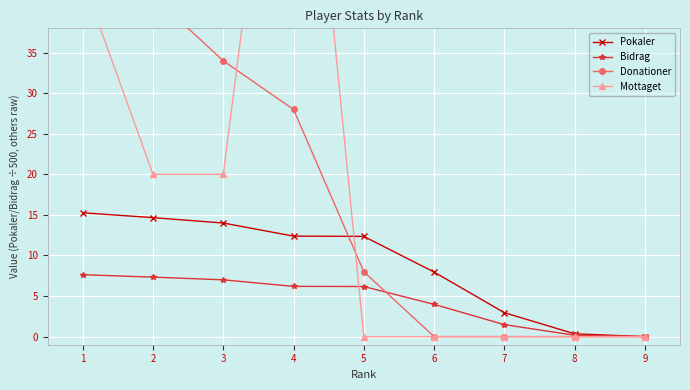

The value of Bidrag at 3 is 4.2. True or false?

False